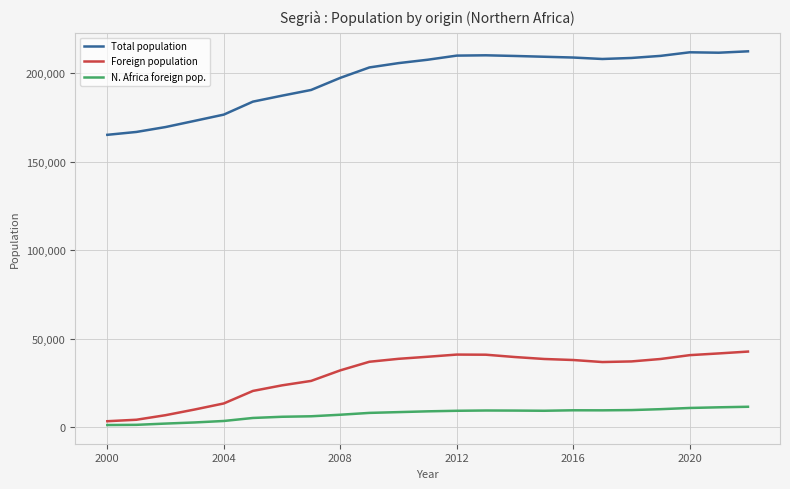

True or false: Foreign population and N. Africa foreign pop. cross at least once.

False